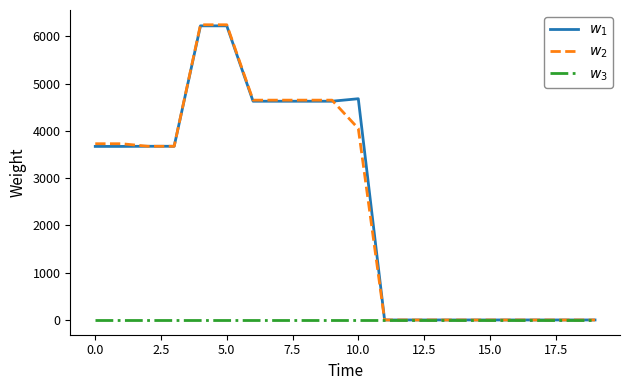

What is the difference between the maximum and minimum values in the $w_2$ series?

6246